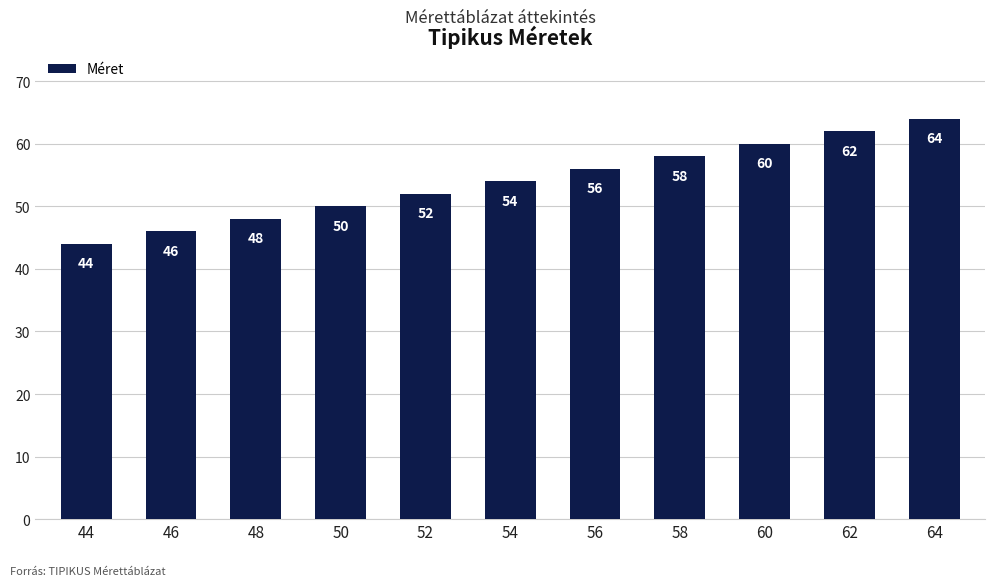

Where is the data nearest to the value 54?

54